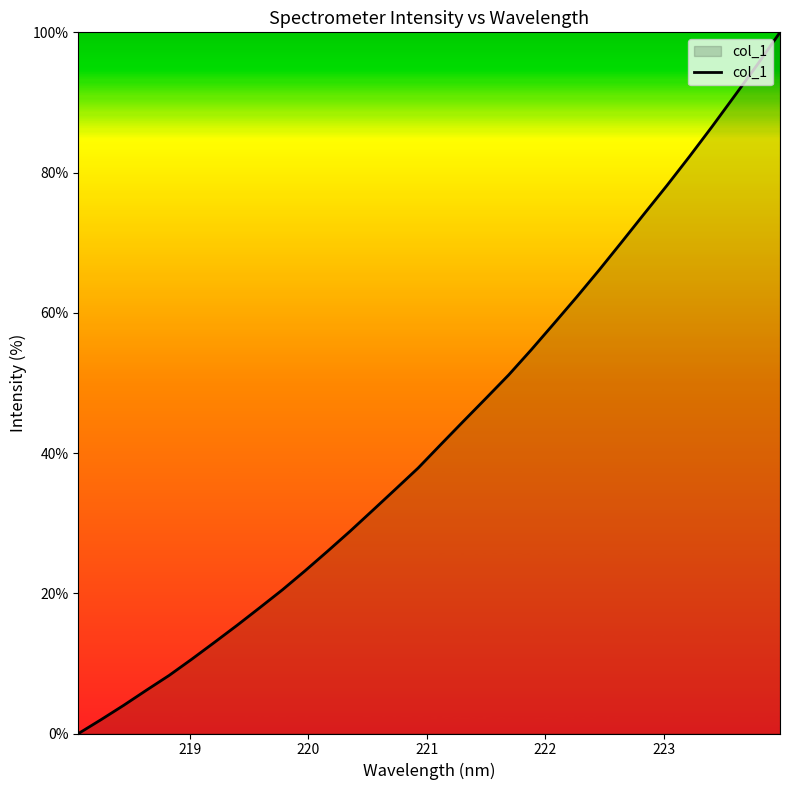

What is the greatest value displayed?

100.0